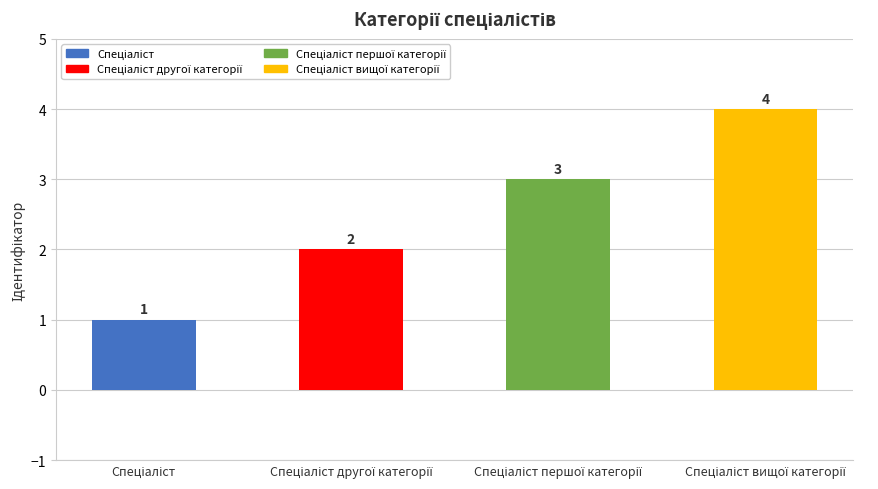

What is the value of the 4th bar from the left?

4